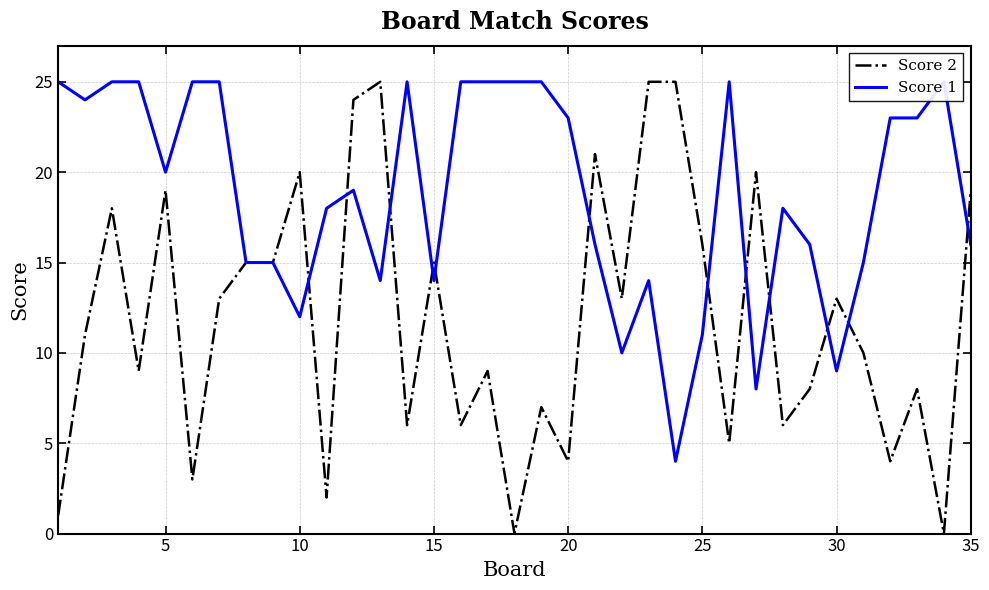

Which series has the widest spread of values?

Score 2